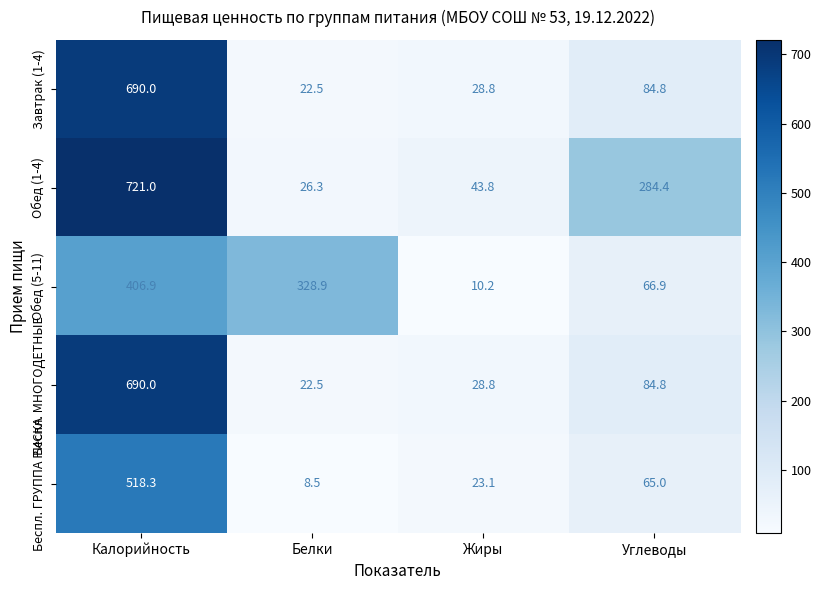

At which category does the chart reach its peak across all series?

Калорийность